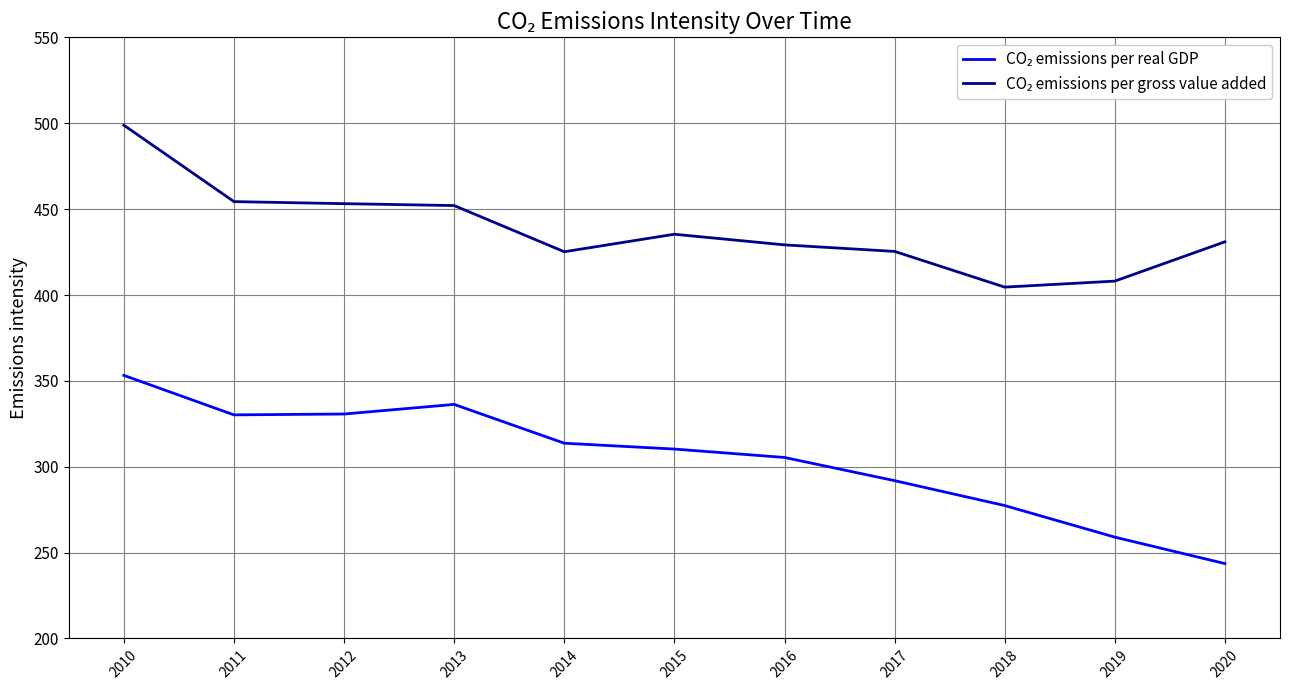

What is the difference between the highest and lowest values at 2011?

124.2